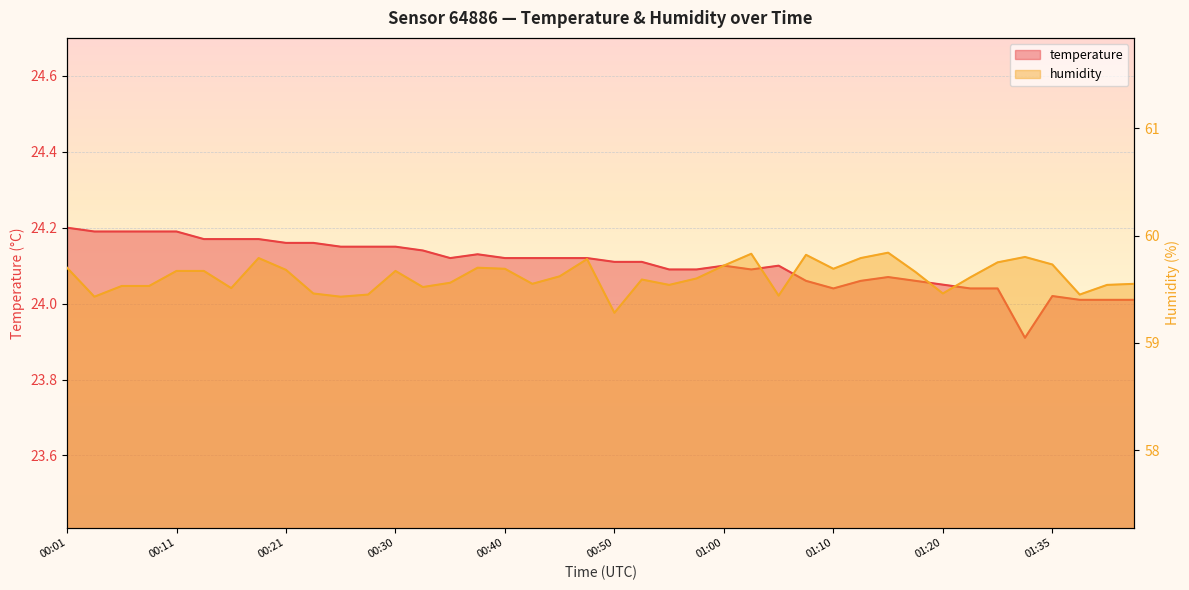

Is the value of temperature at 01:20 greater than the value of humidity at 01:42?

No